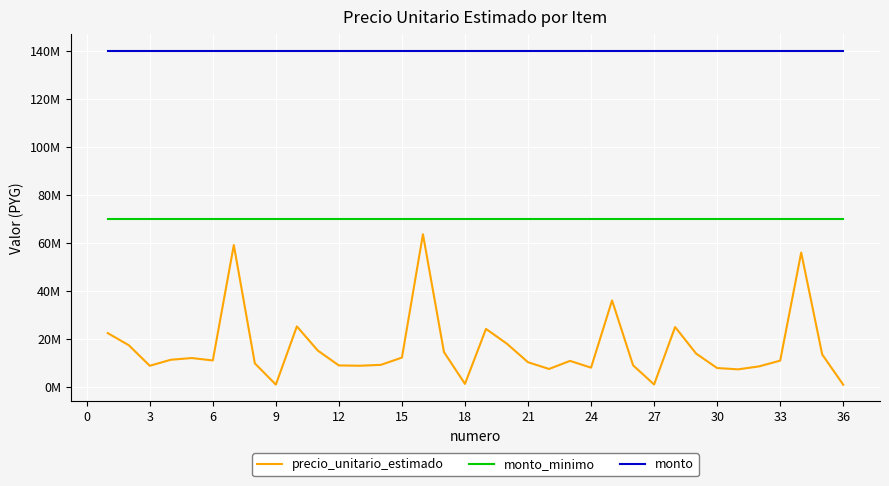

Does the chart display data point markers on the line(s)?

No